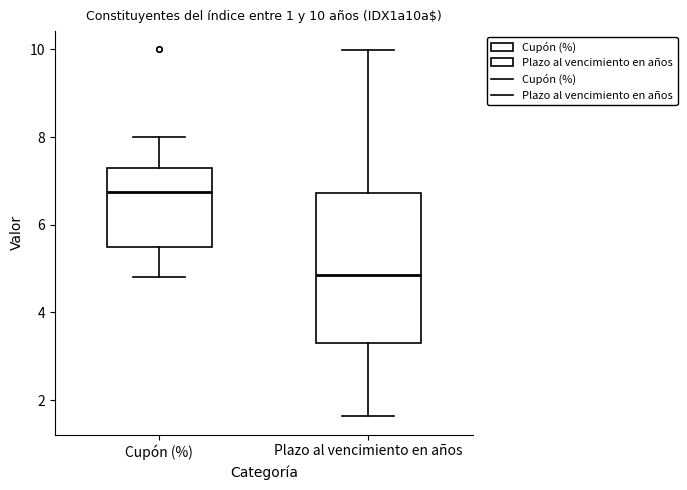

Which box's median line is the highest?

Cupón (%)